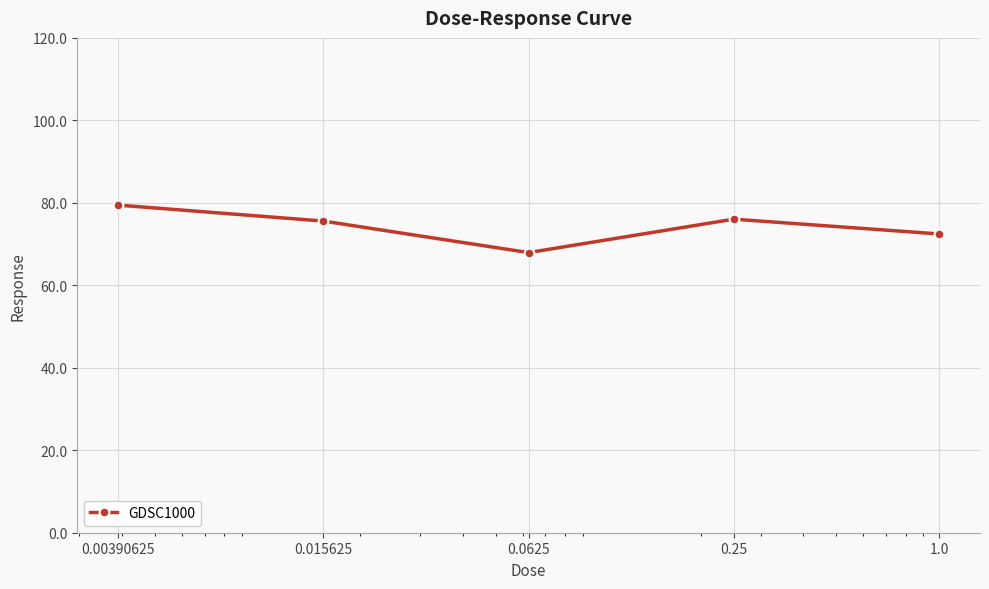

What is the average value?

74.3